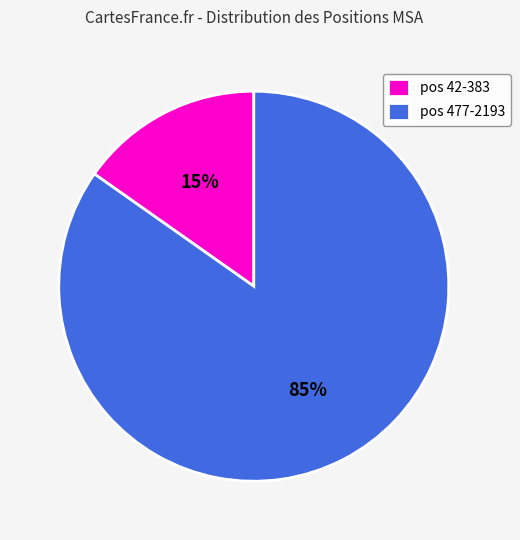

To the nearest percent, what is the combined percentage of pos 477-2193 and pos 42-383?

100%